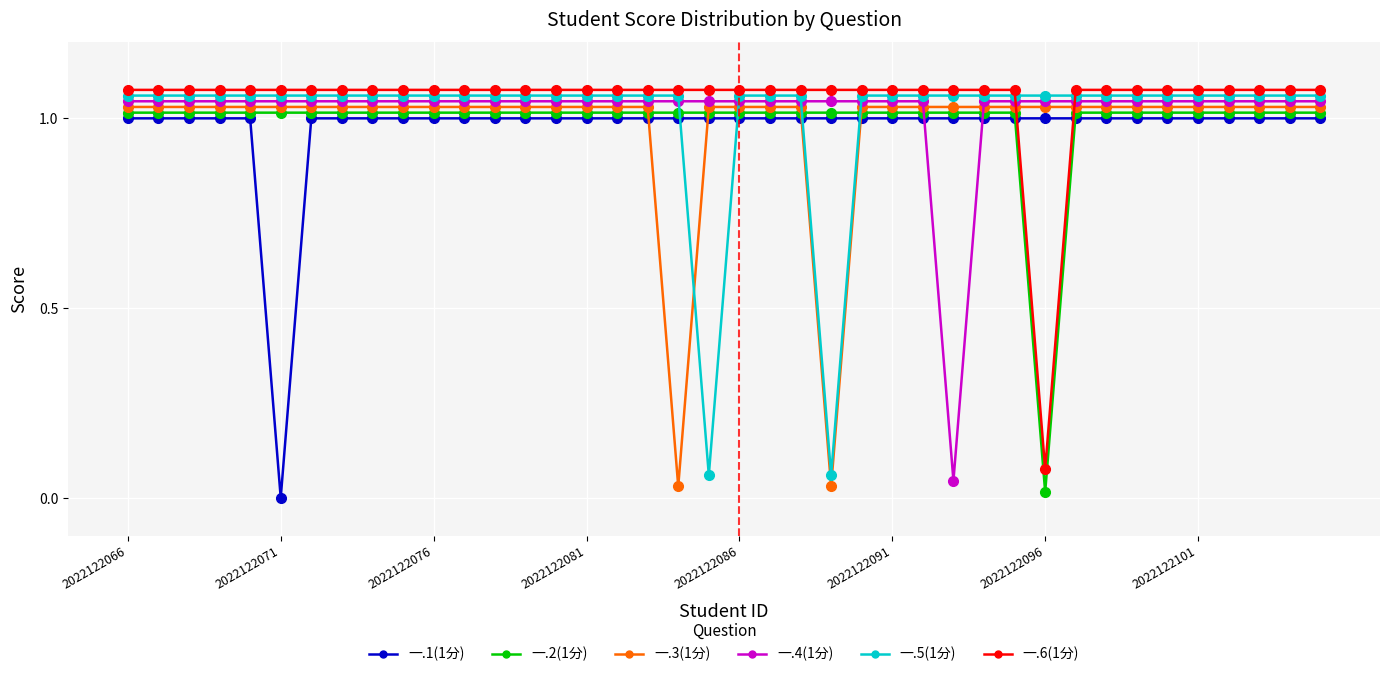

At which category does 一.3(1分) reach its first local valley?

18